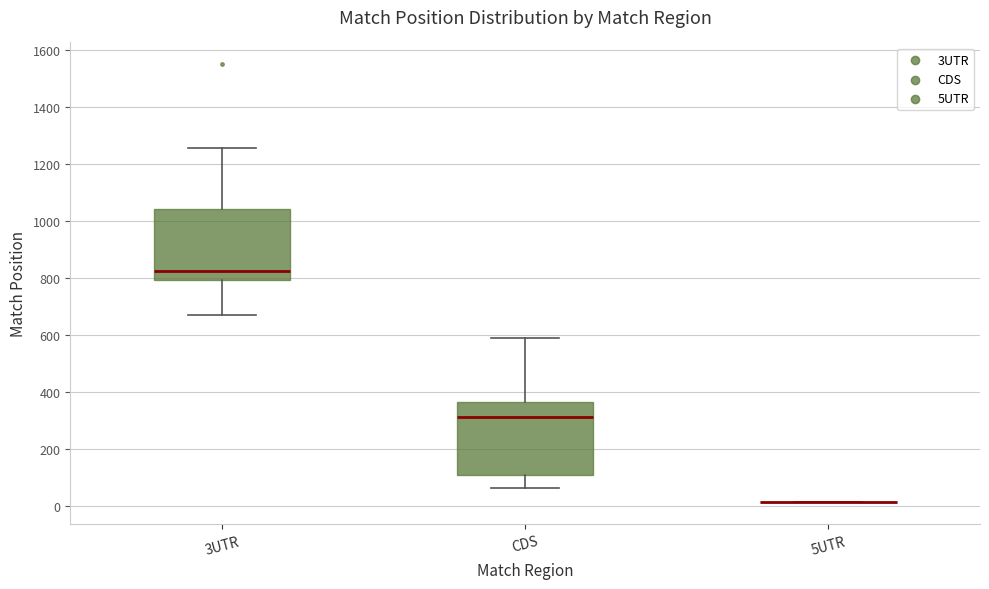

Where is the lower edge of the box for 3UTR on the y-axis? The values are not printed on the chart, so give them approximately, as read against the axis.

800